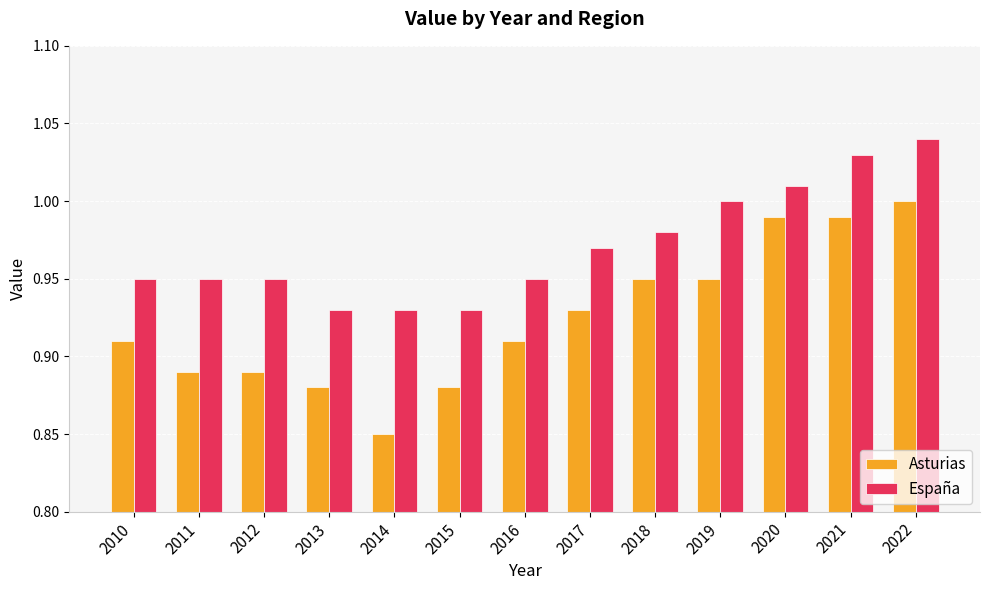

Which category has the lowest value in the Asturias series?

2014